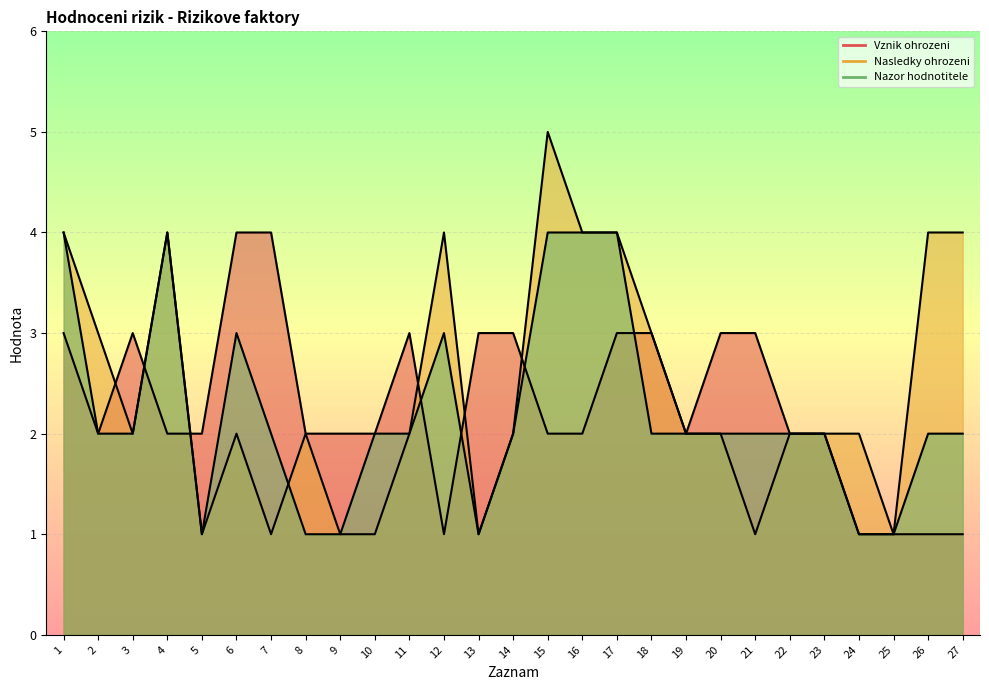

True or false: Nazor hodnotitele has more than 1 points higher than both neighbors.

True